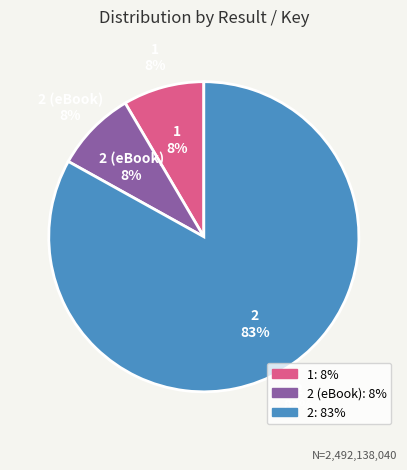

To the nearest percent, what is the average slice percentage?

33%